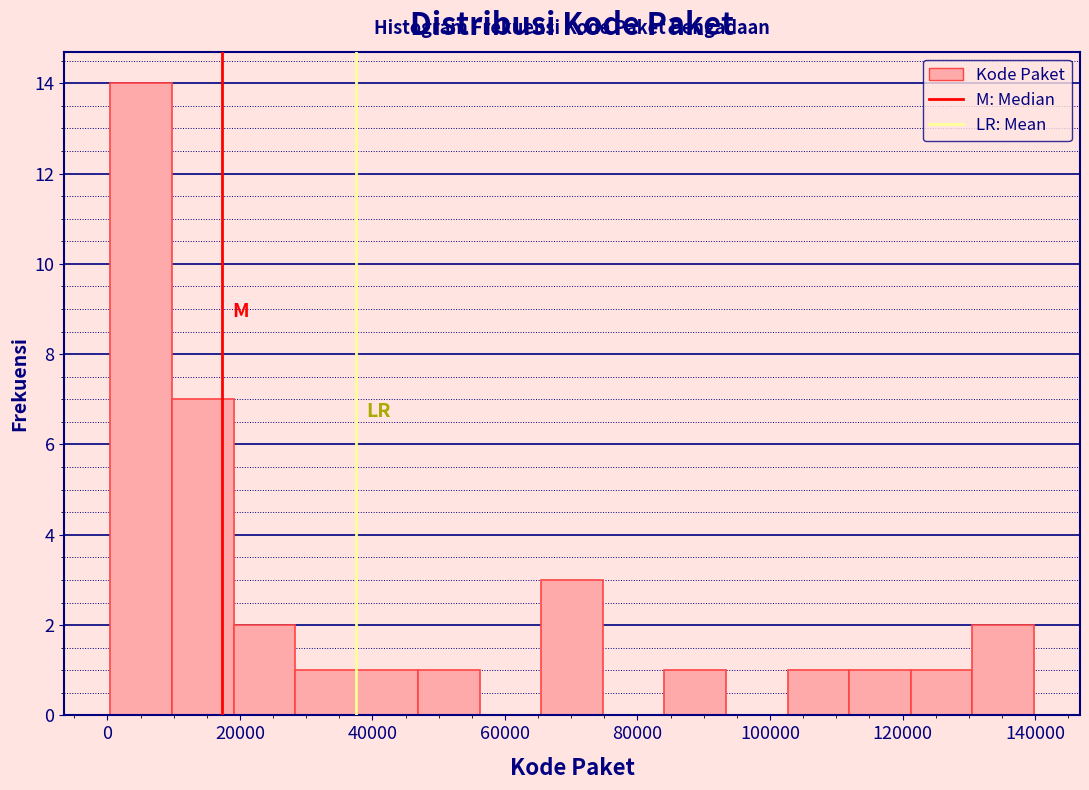

Reading left to right, list every bar in this chart as the range it spans on the x-axis followed by its height. Neither the bar edges nor the heights are printed on the chart, so give them approximately, as read against the axes.

0 to 10000: 14
10000 to 20000: 7
20000 to 28000: 2
28000 to 38000: 1
38000 to 46000: 1
46000 to 56000: 1
56000 to 66000: 0
66000 to 74000: 3
74000 to 84000: 0
84000 to 94000: 1
94000 to 102000: 0
102000 to 112000: 1
112000 to 122000: 1
122000 to 130000: 1
130000 to 140000: 2